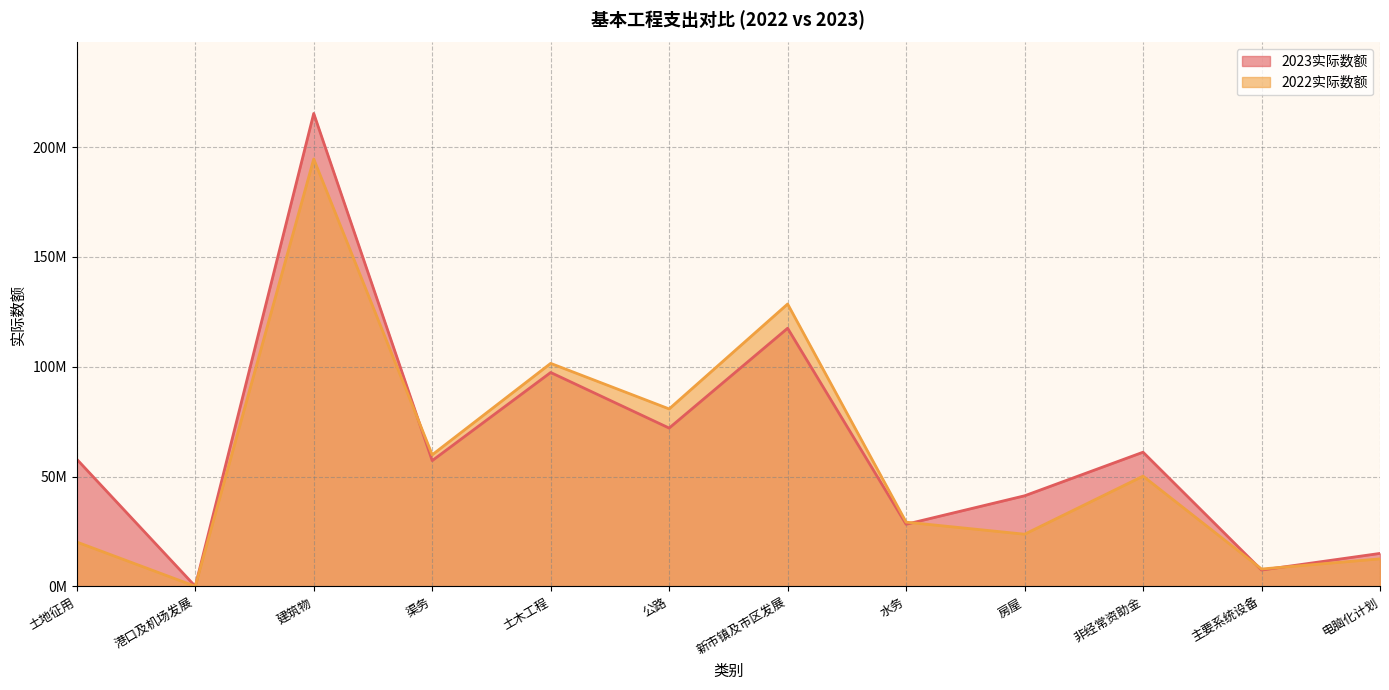

Is it true that 2023实际数额 equals 80741929 at 建筑物?

False